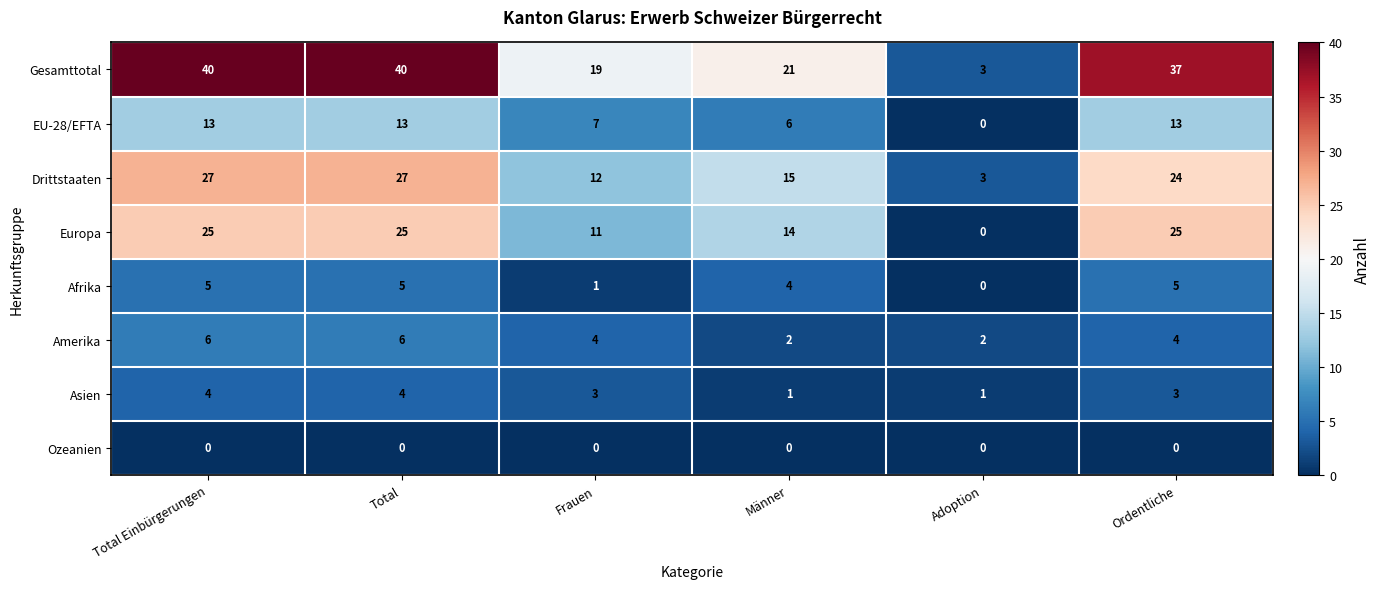

At which label does Drittstaaten reach its minimum?

Adoption